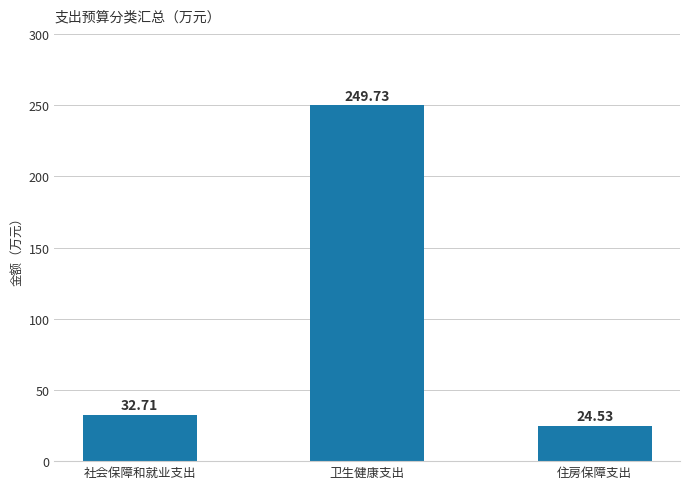

Reading left to right, list all the values displayed in this chart.

社会保障和就业支出=32.7	卫生健康支出=249.7	住房保障支出=24.5